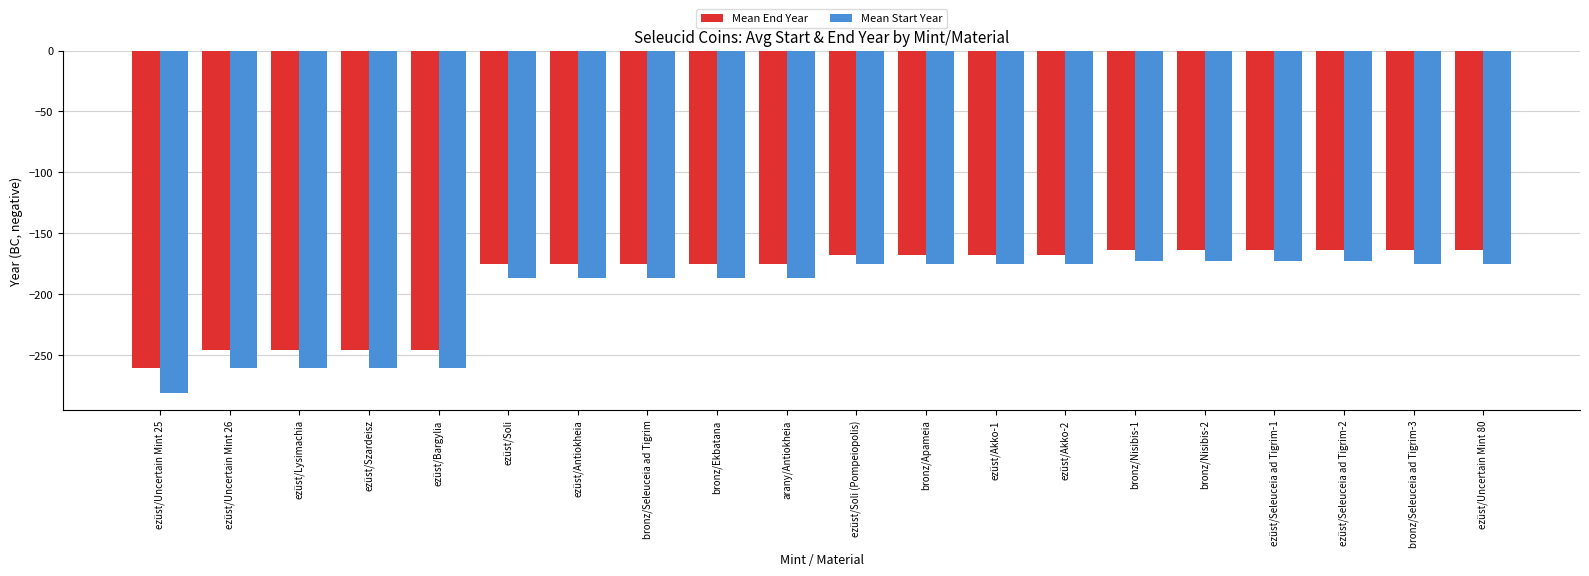

Rank the series by their maximum value, from highest to lowest.

Mean End Year, Mean Start Year